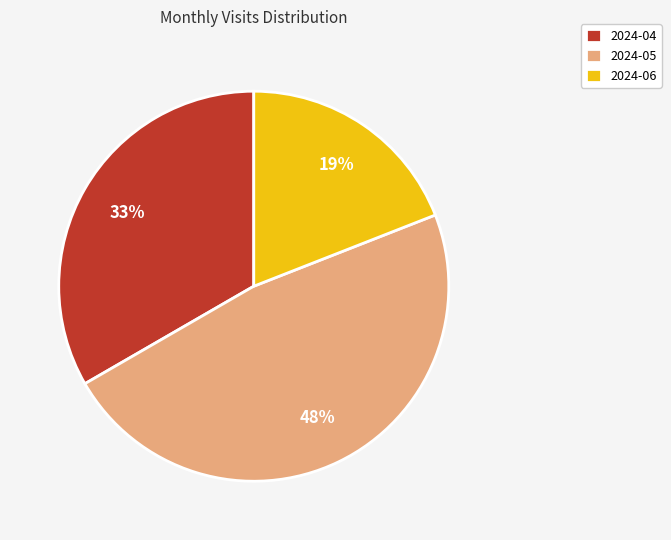

How many slices are in this pie chart?

3